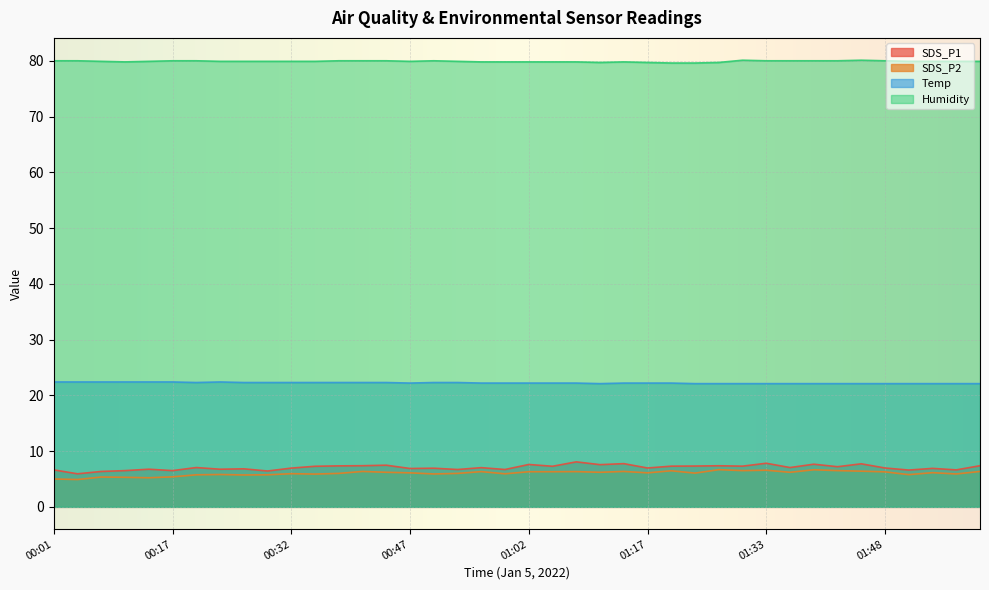

What are all the series names shown in the legend?

SDS_P1, SDS_P2, Temp, Humidity